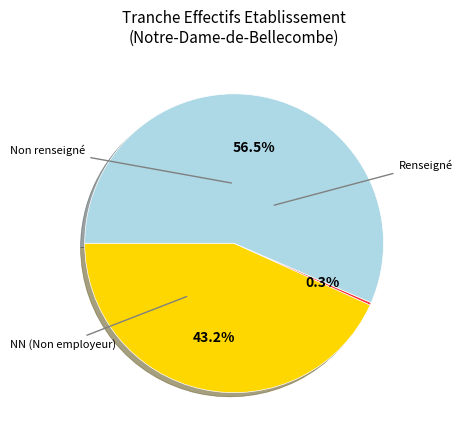

Does any single category account for the majority?

Yes